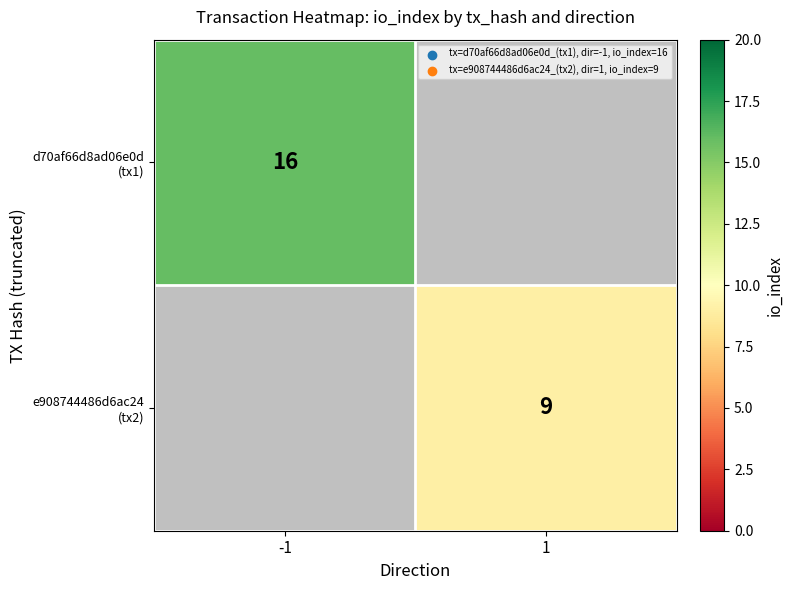

Which series has the largest range (max minus min)?

d70af66d8ad06e0d (tx1)